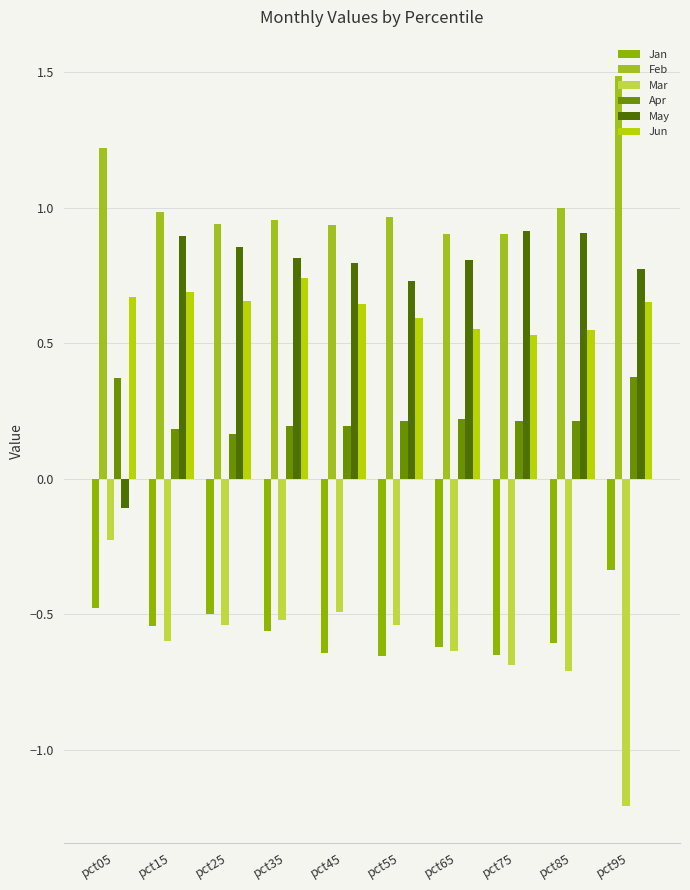

What is the sum of the Mar values at pct05 and pct85?

-0.9